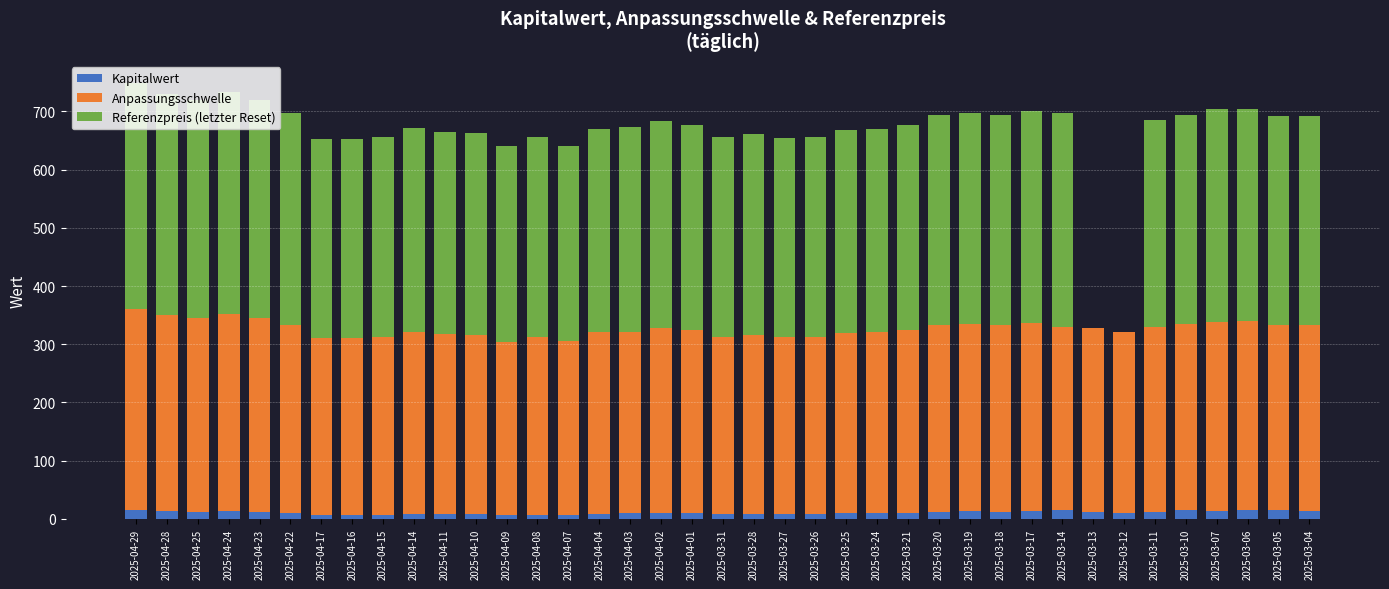

How many series are shown in this chart?

3